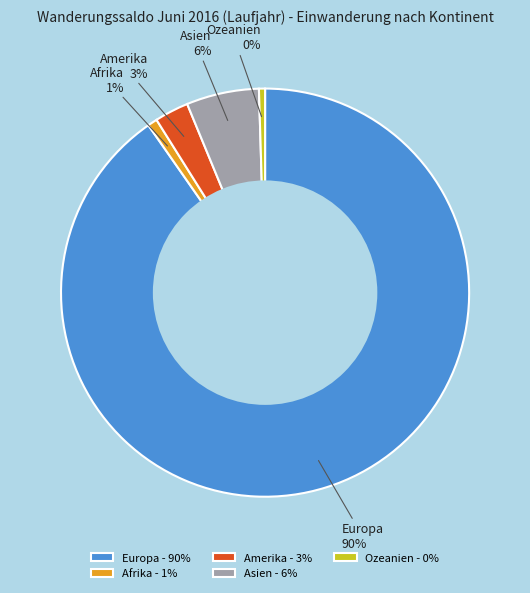

True or false: Afrika accounts for 1% of the total.

True